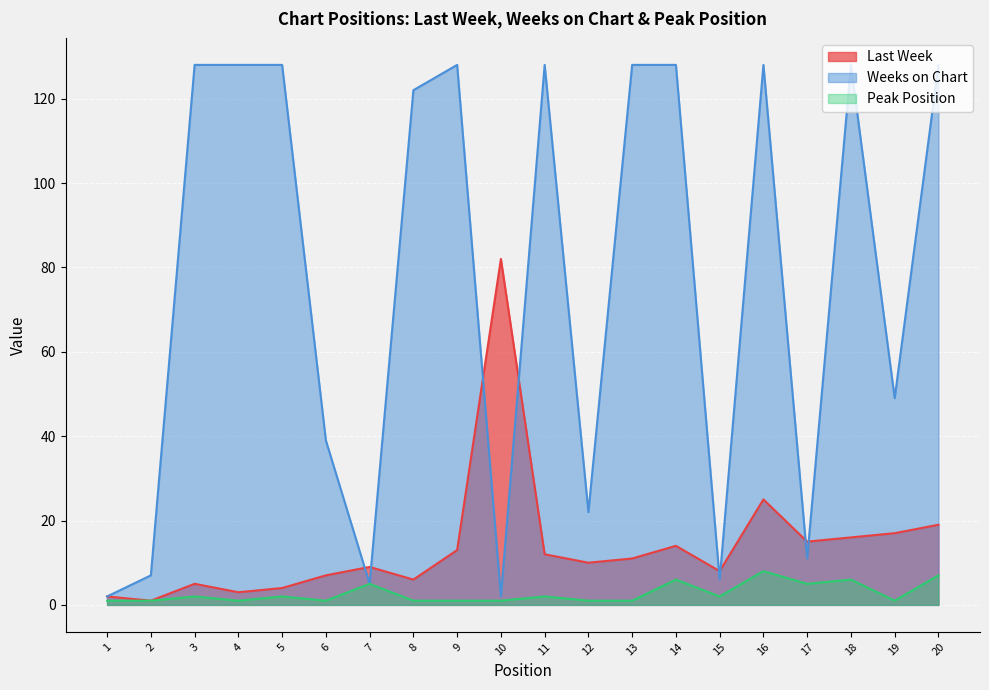

Is it true that Last Week equals 16 at 13?

False